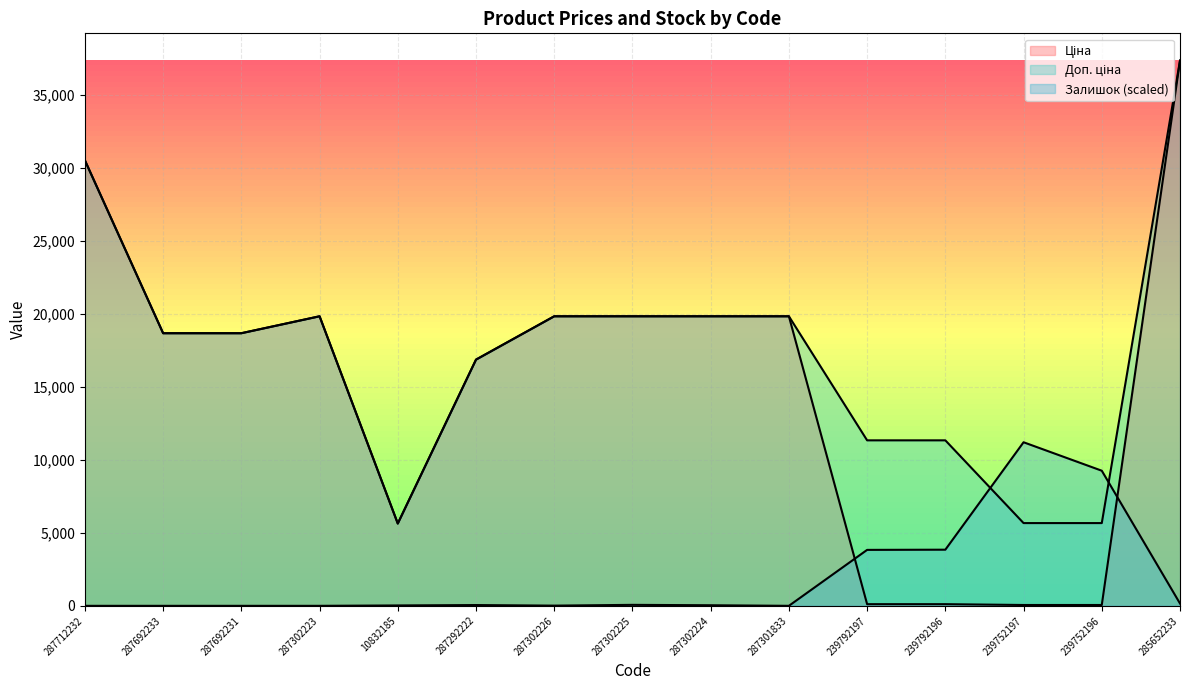

Rank the categories by Доп. ціна value from lowest to highest.

10832185, 239752197, 239752196, 239792197, 239792196, 287292222, 287692233, 287692231, 287302223, 287302226, 287302225, 287302224, 287301833, 287712232, 285652233